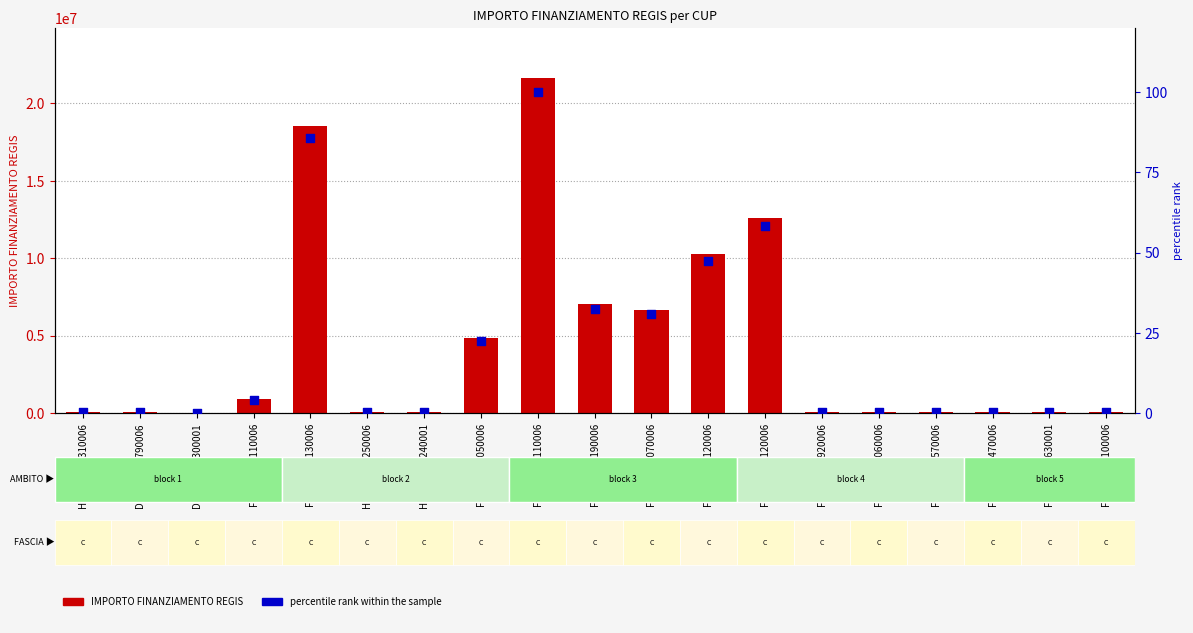

At which category is the sum across all series the highest?

F47G20000110006